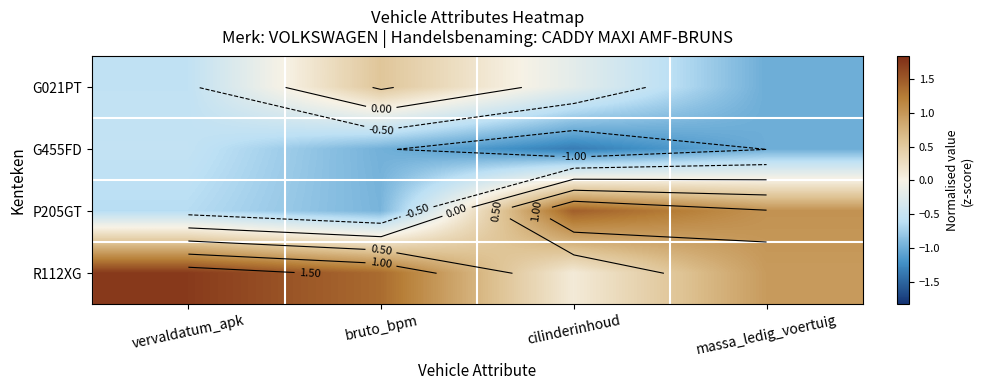

Between vervaldatum_apk and bruto_bpm, which is larger?

bruto_bpm